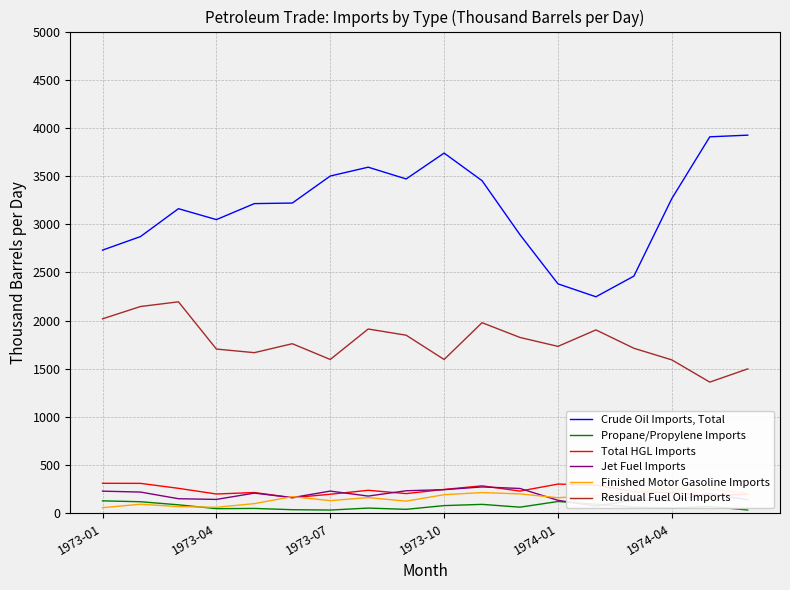

Is the value of Total HGL Imports at 1973-10 greater than the value of Residual Fuel Oil Imports at 1973-04?

No